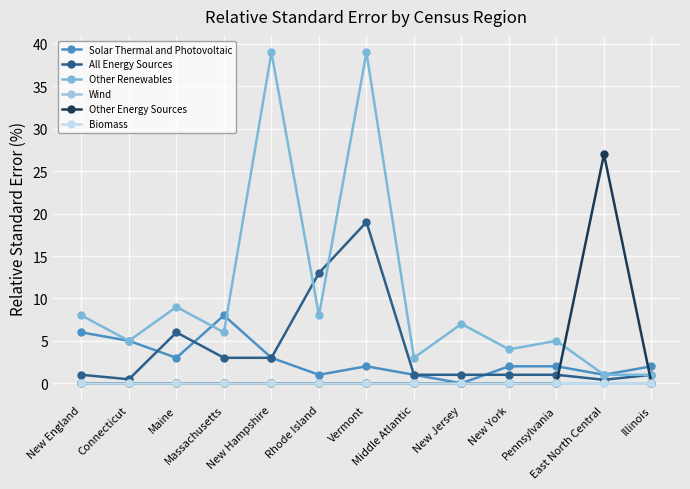

Reading left to right, transcribe all the data shown in this chart.

Solar Thermal and Photovoltaic: New England=6.0	Connecticut=5.0	Maine=3.0	Massachusetts=8.0	New Hampshire=3.0	Rhode Island=1.0	Vermont=2.0	Middle Atlantic=1.0	New Jersey=0.0	New York=2.0	Pennsylvania=2.0	East North Central=1.0	Illinois=2.0
All Energy Sources: New England=1.0	Connecticut=0.5	Maine=6.0	Massachusetts=3.0	New Hampshire=3.0	Rhode Island=13.0	Vermont=19.0	Middle Atlantic=1.0	New Jersey=1.0	New York=1.0	Pennsylvania=1.0	East North Central=0.4	Illinois=1.0
Other Renewables: New England=8.0	Connecticut=5.0	Maine=9.0	Massachusetts=6.0	New Hampshire=39.0	Rhode Island=8.0	Vermont=39.0	Middle Atlantic=3.0	New Jersey=7.0	New York=4.0	Pennsylvania=5.0	East North Central=1.0	Illinois=1.0
Wind: New England=0.0	Connecticut=0.0	Maine=0.0	Massachusetts=0.0	New Hampshire=0.0	Rhode Island=0.0	Vermont=0.0	Middle Atlantic=0.0	New Jersey=0.0	New York=0.0	Pennsylvania=0.0	East North Central=0.0	Illinois=0.0
Other Energy Sources: New England=0.0	Connecticut=0.0	Maine=0.0	Massachusetts=0.0	New Hampshire=0.0	Rhode Island=0.0	Vermont=0.0	Middle Atlantic=0.0	New Jersey=0.0	New York=0.0	Pennsylvania=0.0	East North Central=27.0	Illinois=0.0
Biomass: New England=0.0	Connecticut=0.0	Maine=0.0	Massachusetts=0.0	New Hampshire=0.0	Rhode Island=0.0	Vermont=0.0	Middle Atlantic=0.0	New Jersey=0.0	New York=0.0	Pennsylvania=0.0	East North Central=0.0	Illinois=0.0